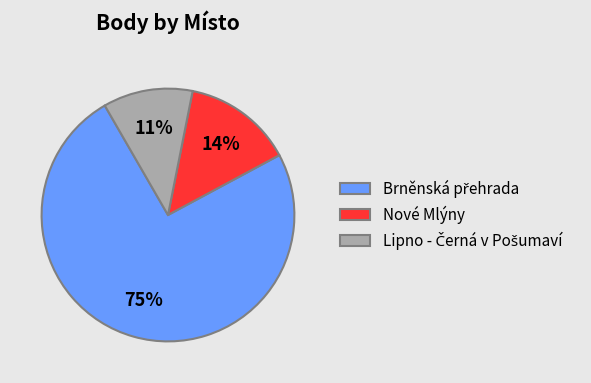

To the nearest percent, what portion does Nové Mlýny represent?

14%